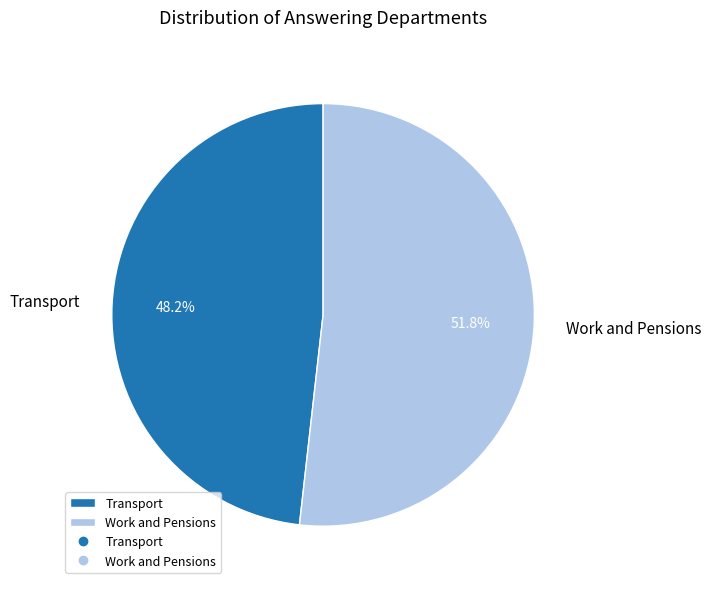

Is it true that Work and Pensions is 52% of the pie?

True